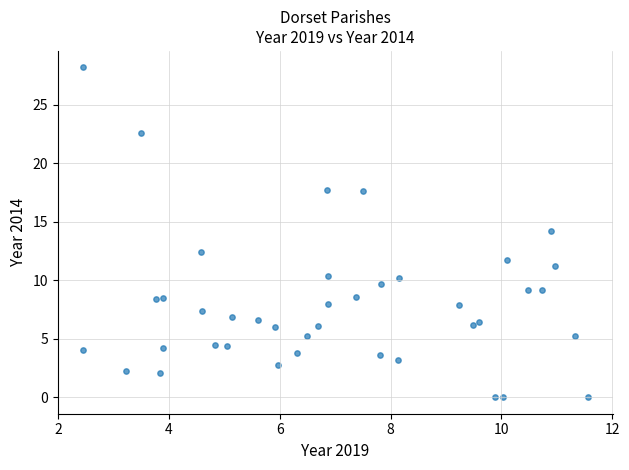

What is the range of X values (max minus min)?

9.1